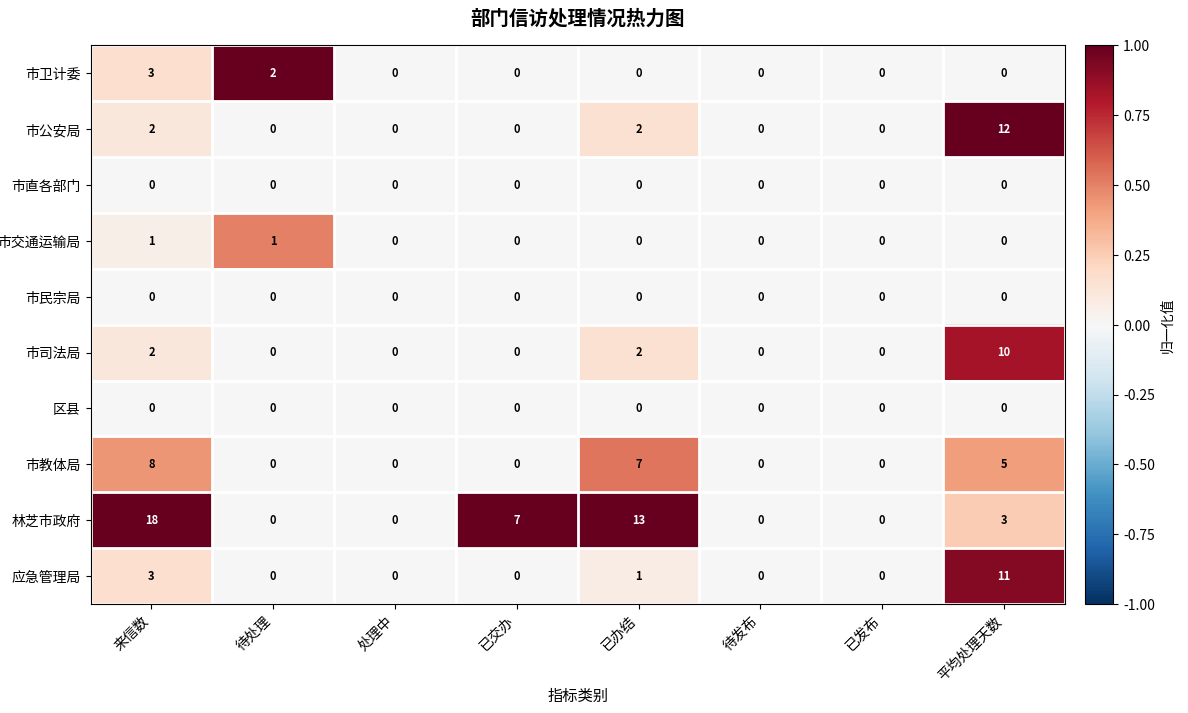

True or false: 市司法局 has a value of -4 at 待发布.

False